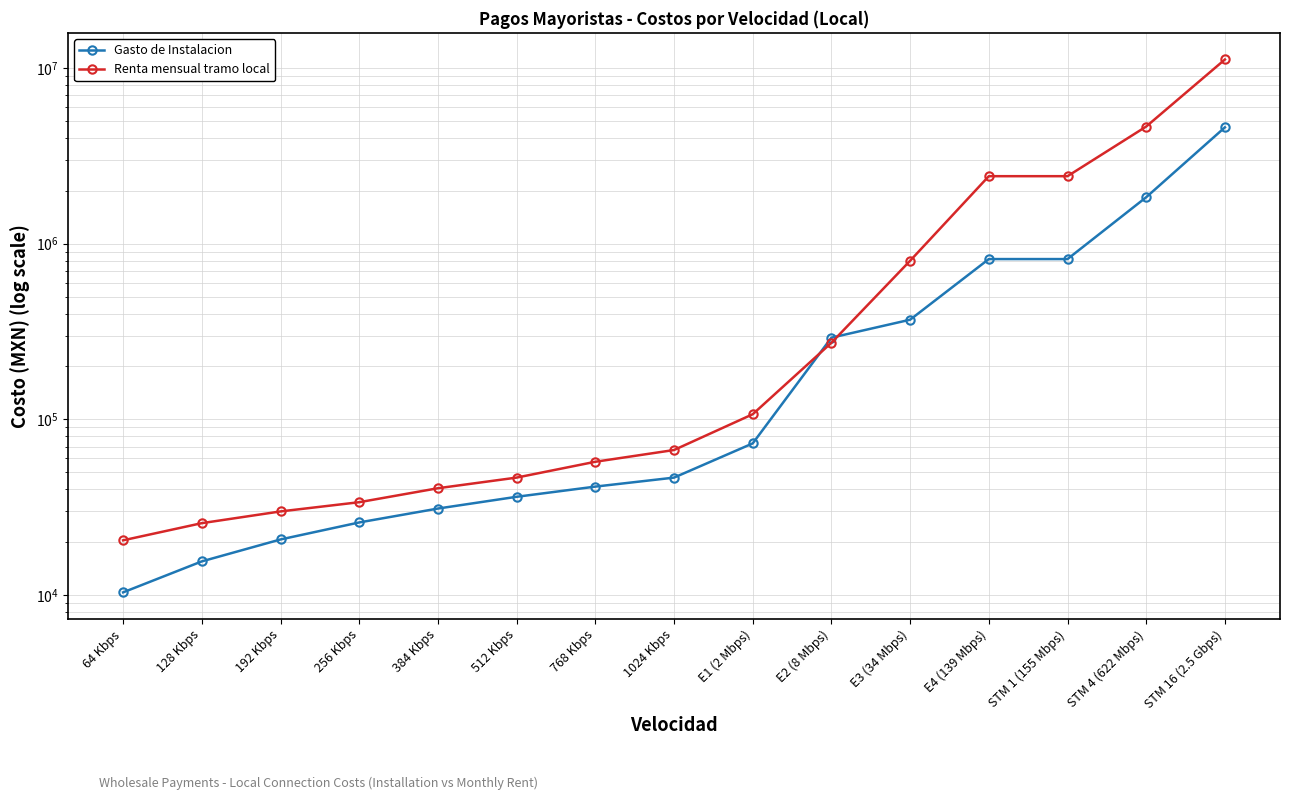

Rank the categories by Gasto de Instalacion value from lowest to highest.

64 Kbps, 128 Kbps, 192 Kbps, 256 Kbps, 384 Kbps, 512 Kbps, 768 Kbps, 1024 Kbps, E1 (2 Mbps), E2 (8 Mbps), E3 (34 Mbps), E4 (139 Mbps), STM 1 (155 Mbps), STM 4 (622 Mbps), STM 16 (2.5 Gbps)